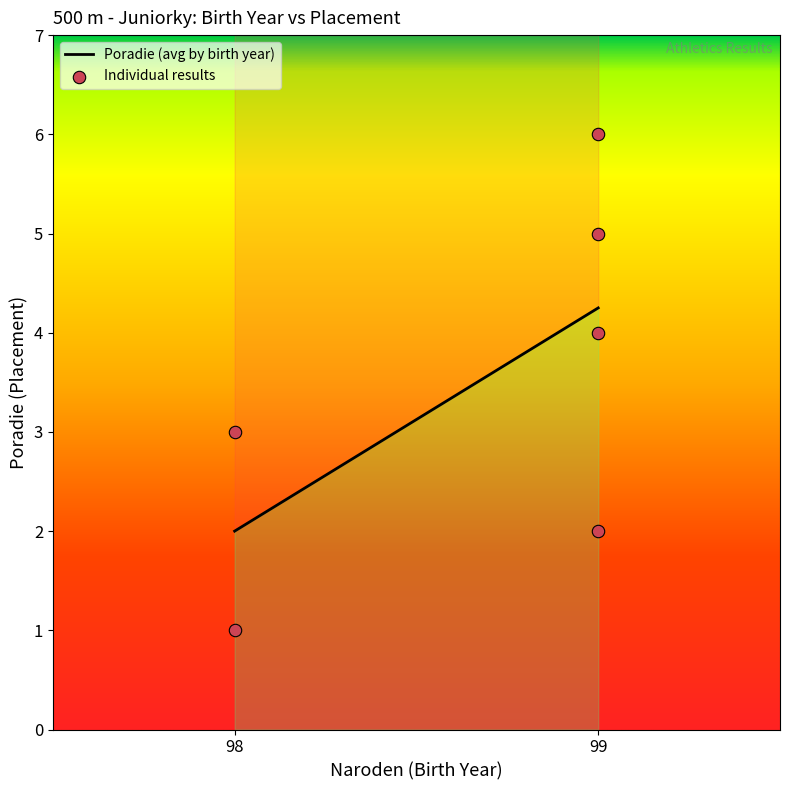

What is the range of Y values (max minus min)?

5